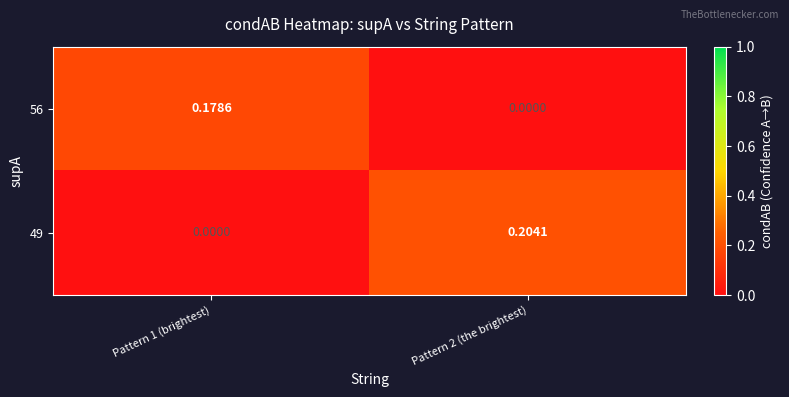

Count the number of data series in this chart.

2